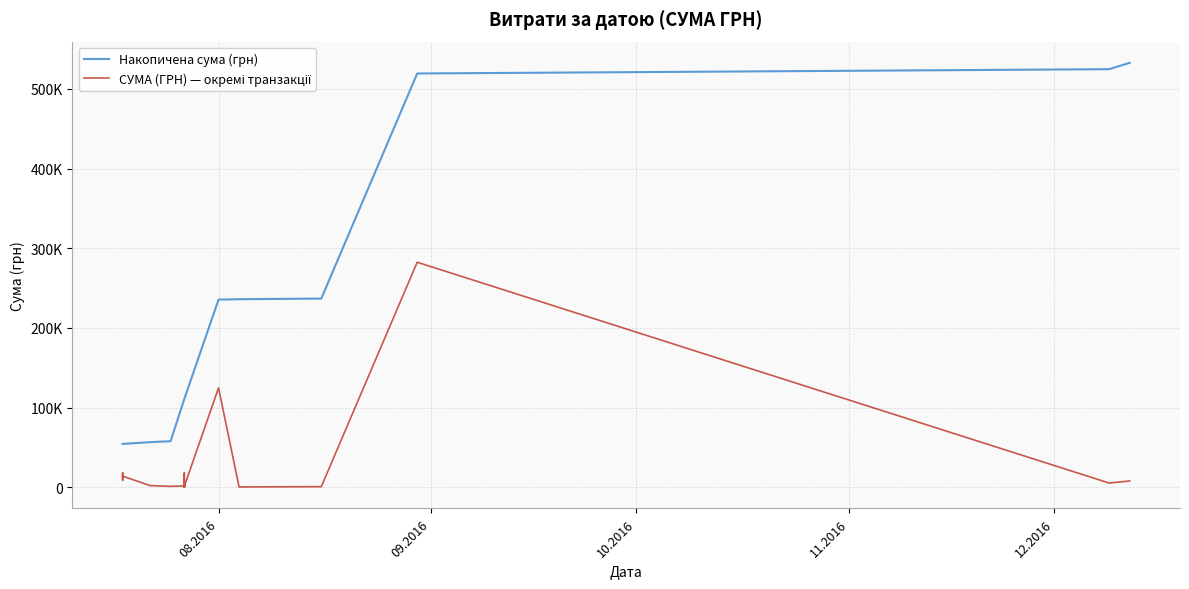

Is it true that the value at 27.07.2016 is 3915.6?

False